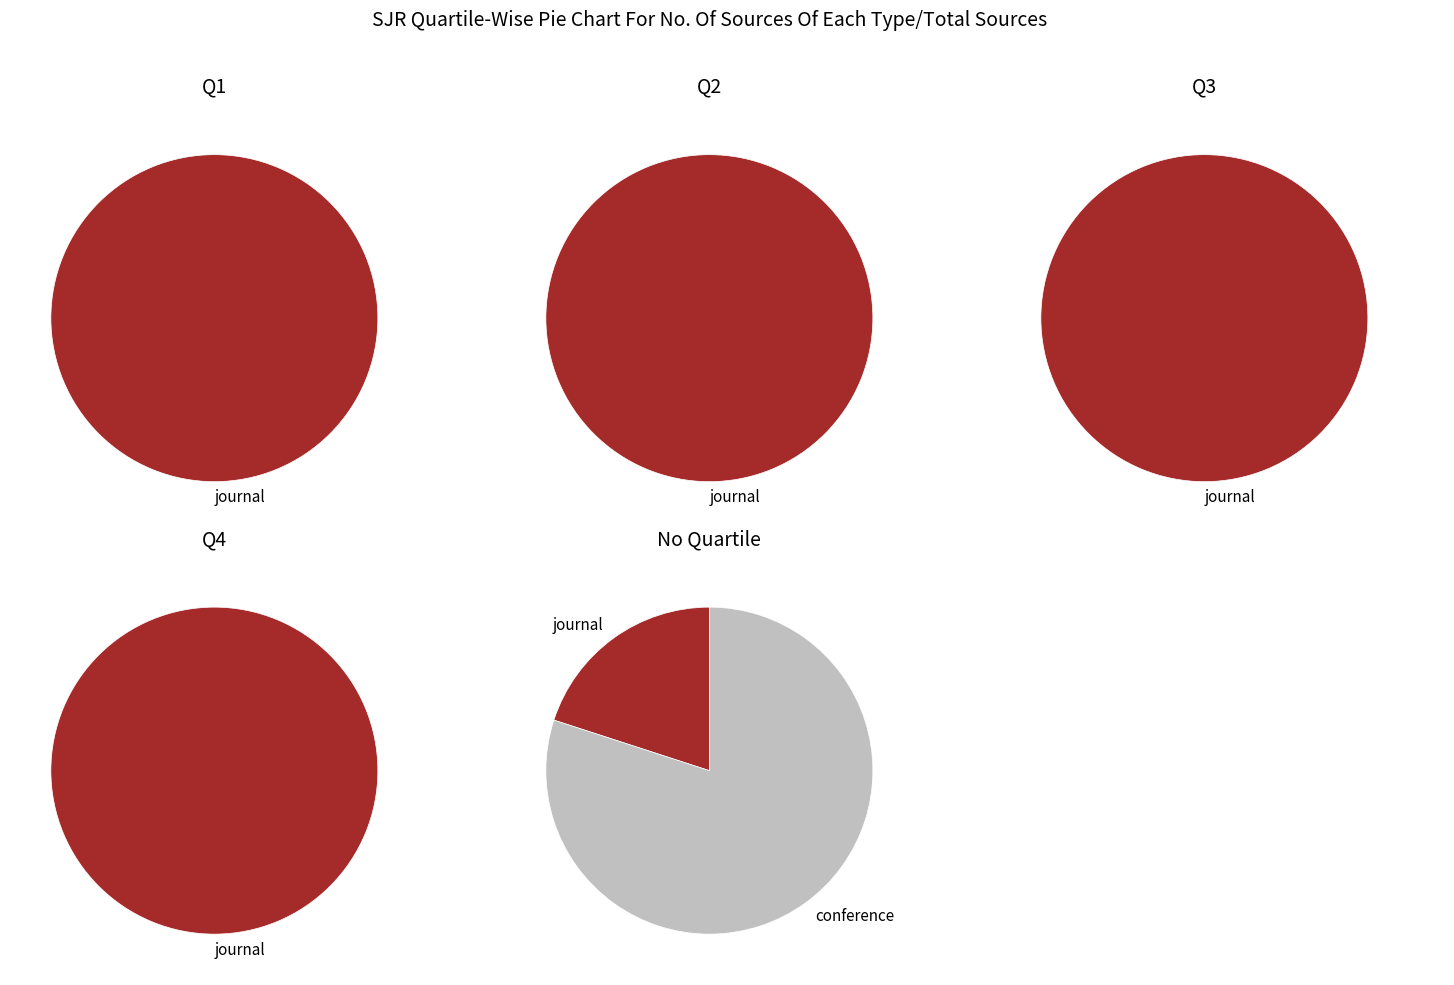

How many segments does this pie chart have?

2